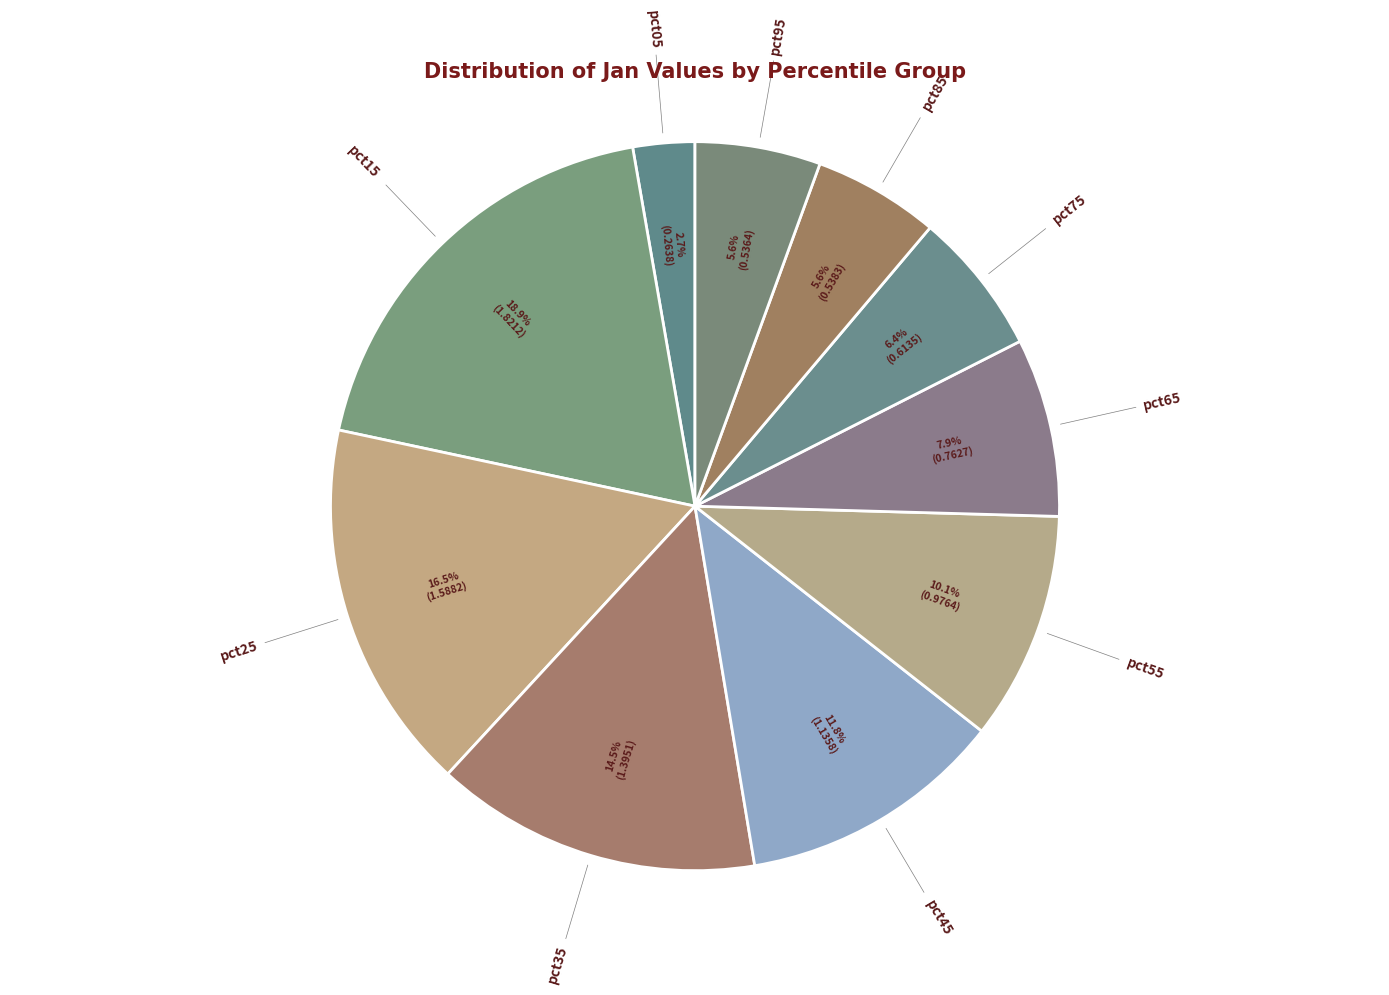

Does pct25 account for over 50% of the chart?

No